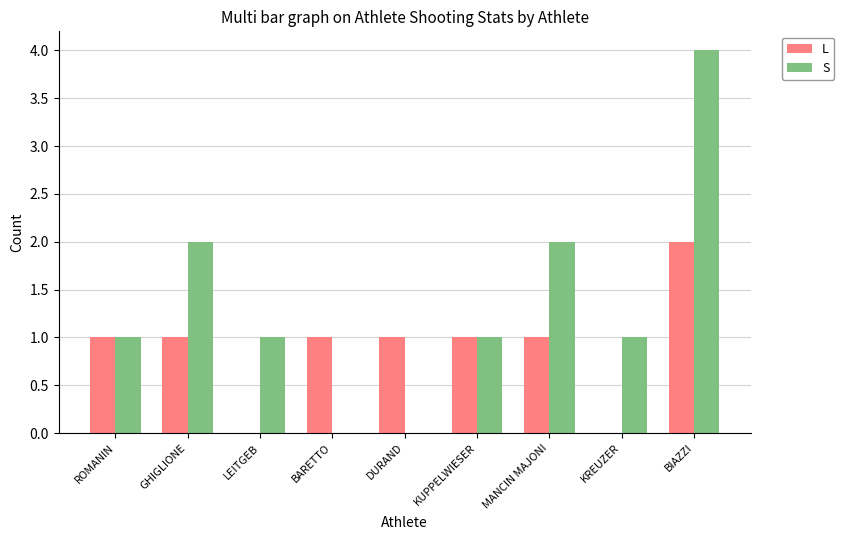

What is the sum of the S values at DURAND and MANCIN MAJONI?

2